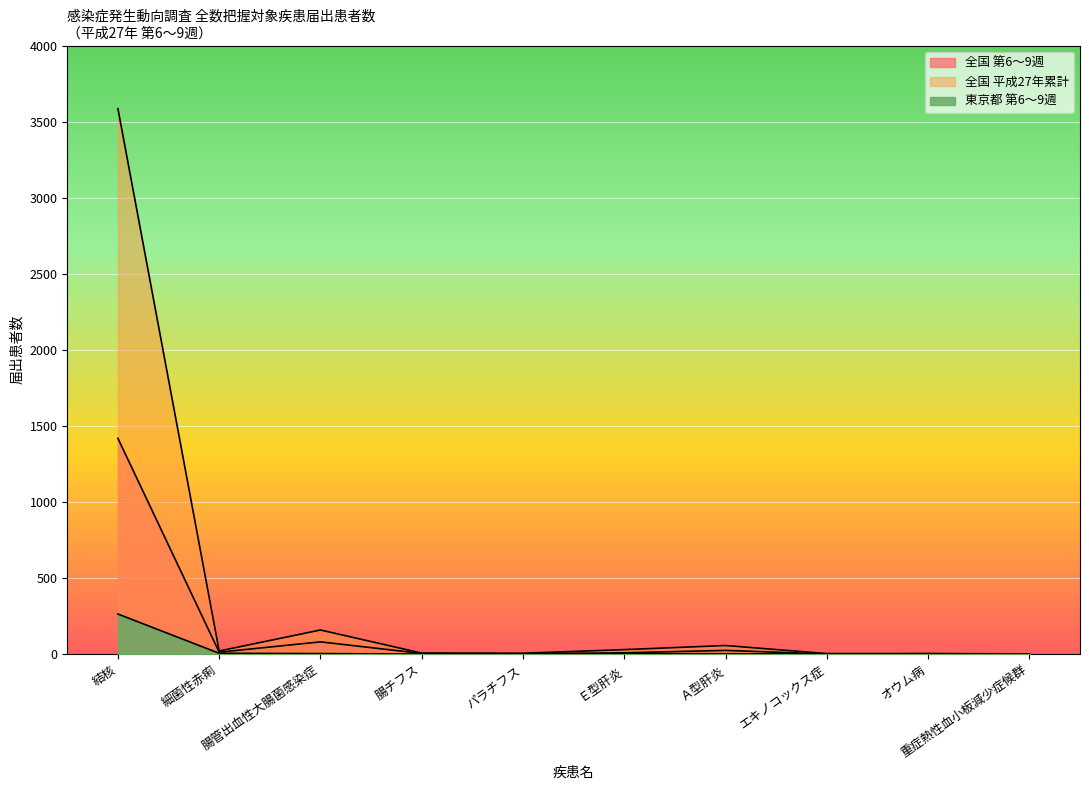

How many lines are shown in the chart?

3